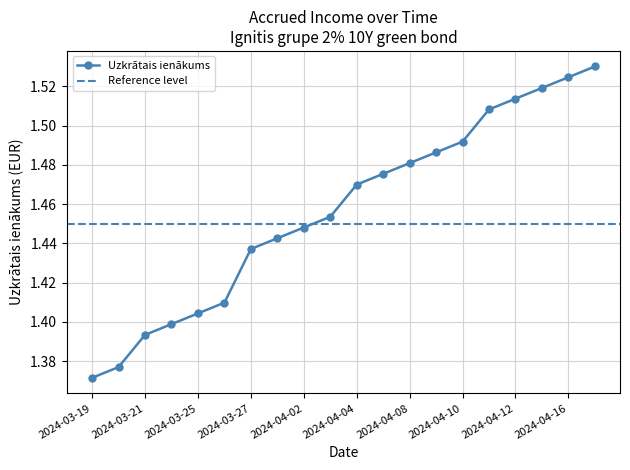

What is the sum of all values?

29.1